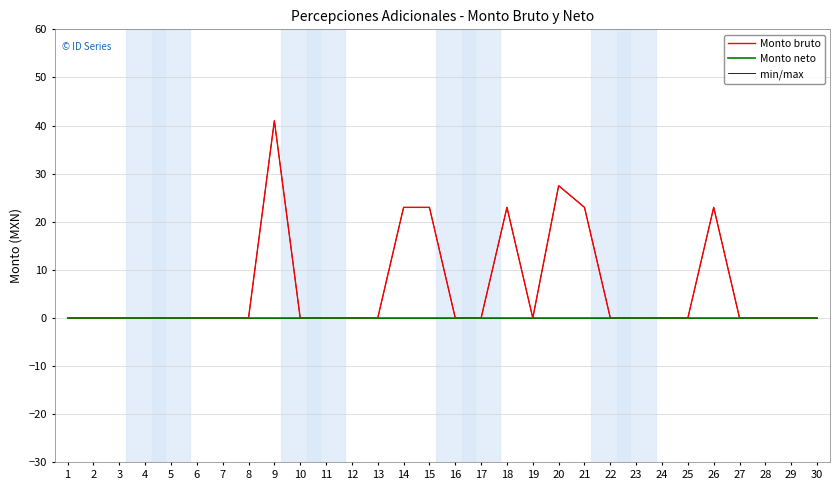

True or false: Monto bruto has more than 2 points higher than both neighbors.

True